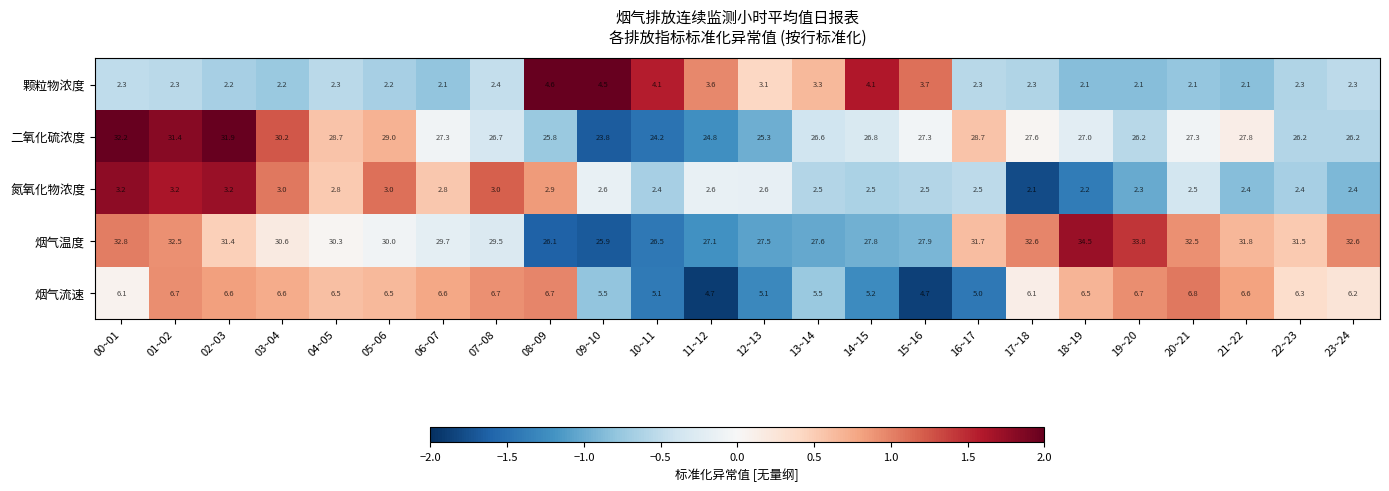

What value does the 二氧化硫浓度 series have at 12~13?

25.3